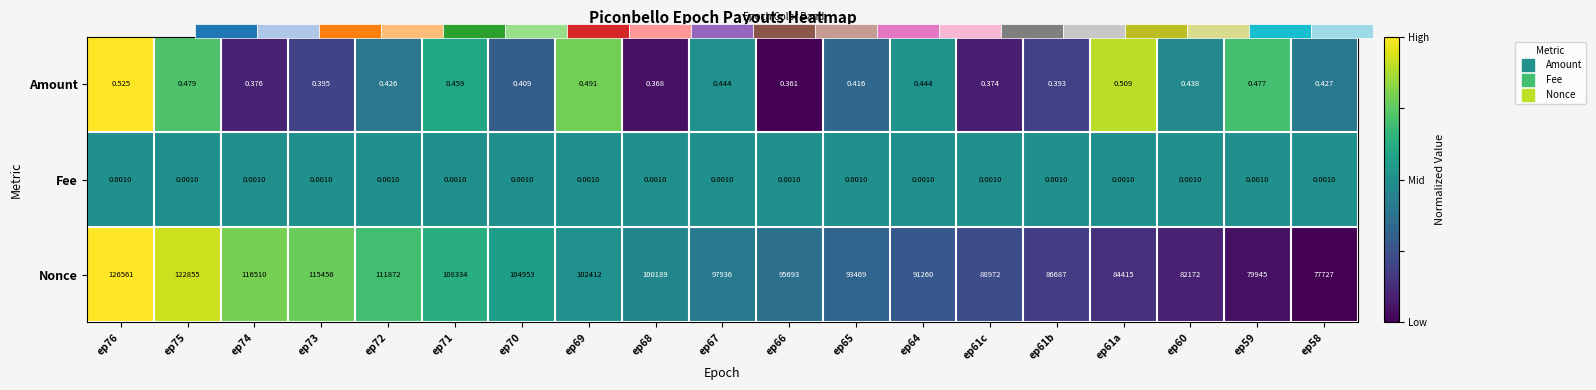

The Nonce series shows 0.3 at ep69. True or false?

False